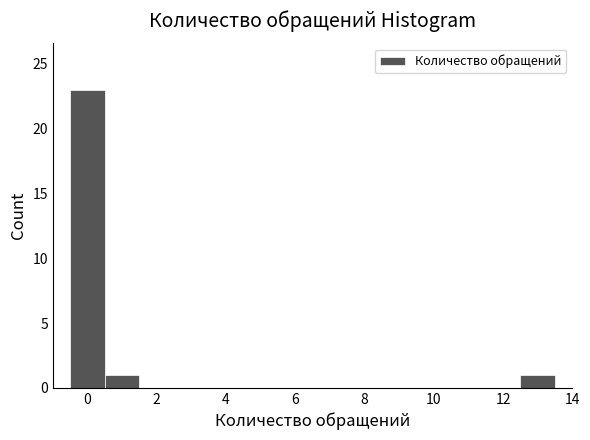

Over which range of the x-axis is the bar tallest?

-0.5 to 0.5